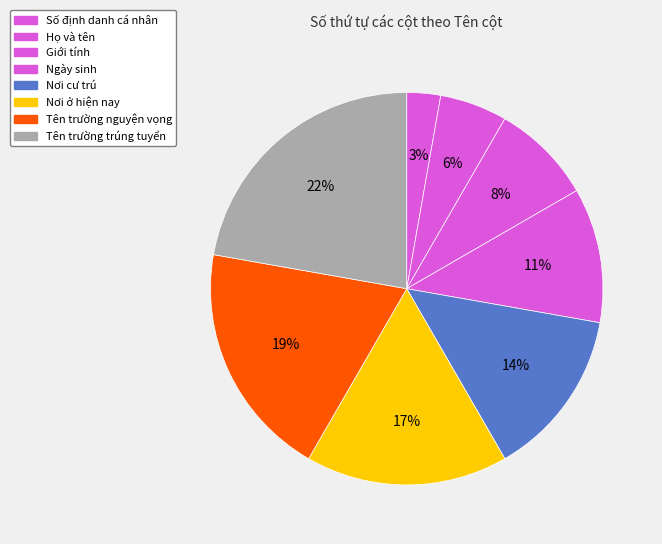

To the nearest percent, what percentage of the pie is Tên trường trúng tuyển?

22%